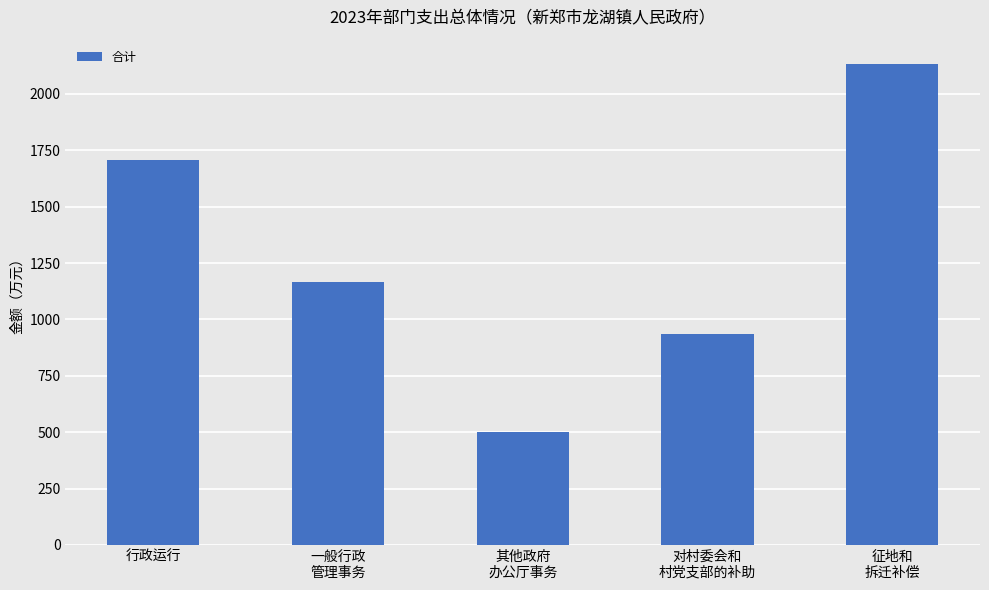

Count the number of data series in this chart.

1